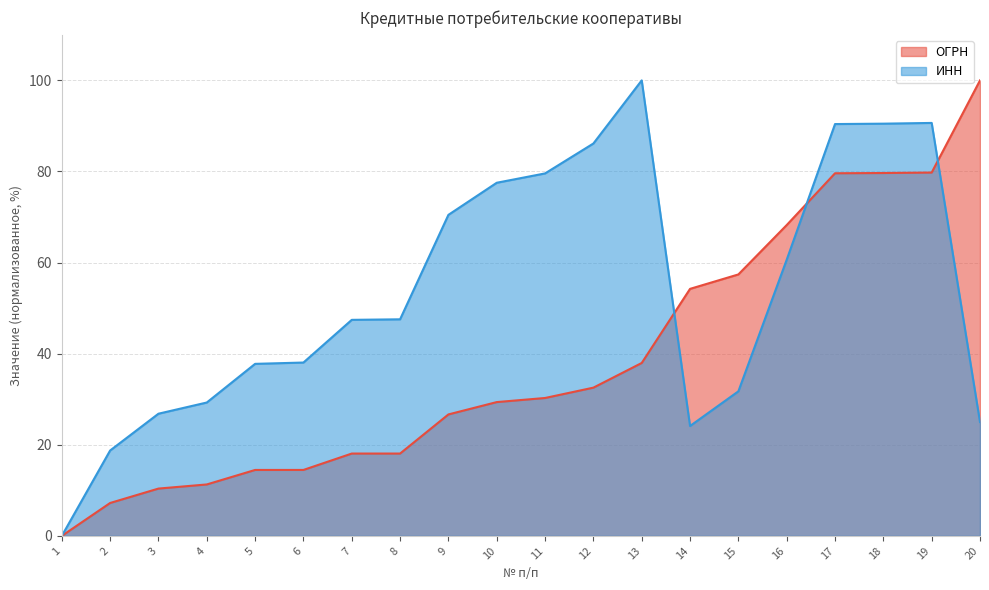

What is the difference between the maximum and minimum values in the ОГРН series?

100.0